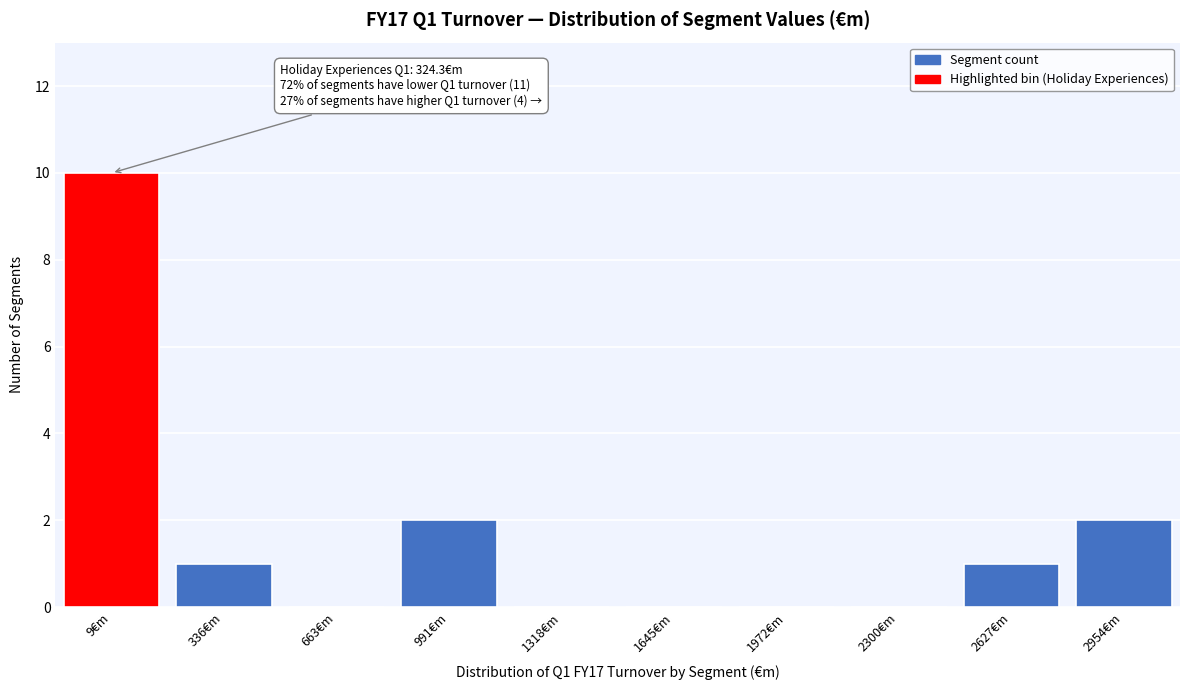

Reading right to left, transcribe all the data shown in this chart.

2954€m=2	2627€m=1	2300€m=0	1972€m=0	1645€m=0	1318€m=0	991€m=2	663€m=0	336€m=1	9€m=10